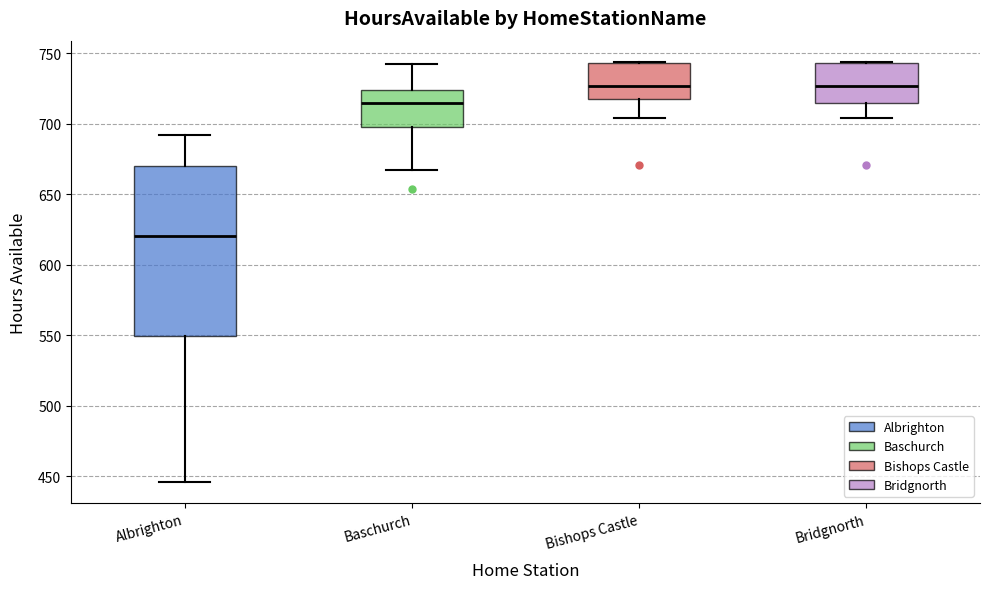

Reading left to right, read every box against the y-axis: the position of its median line, the range the box covers, and the ends of its whiskers. The values are not printed on the chart, so give them approximately, as read against the axis.

Albrighton: median 620, box 550 to 670, whiskers 445 to 690
Baschurch: median 715, box 700 to 725, whiskers 665 to 745
Bishops Castle: median 725, box 720 to 745, whiskers 705 to 745
Bridgnorth: median 725, box 715 to 745, whiskers 705 to 745